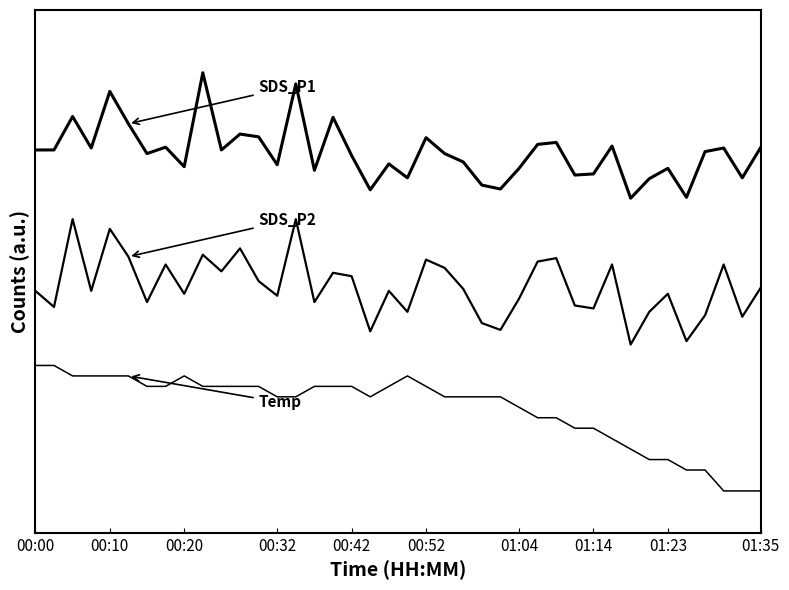

Does the chart display data point markers on the line(s)?

No